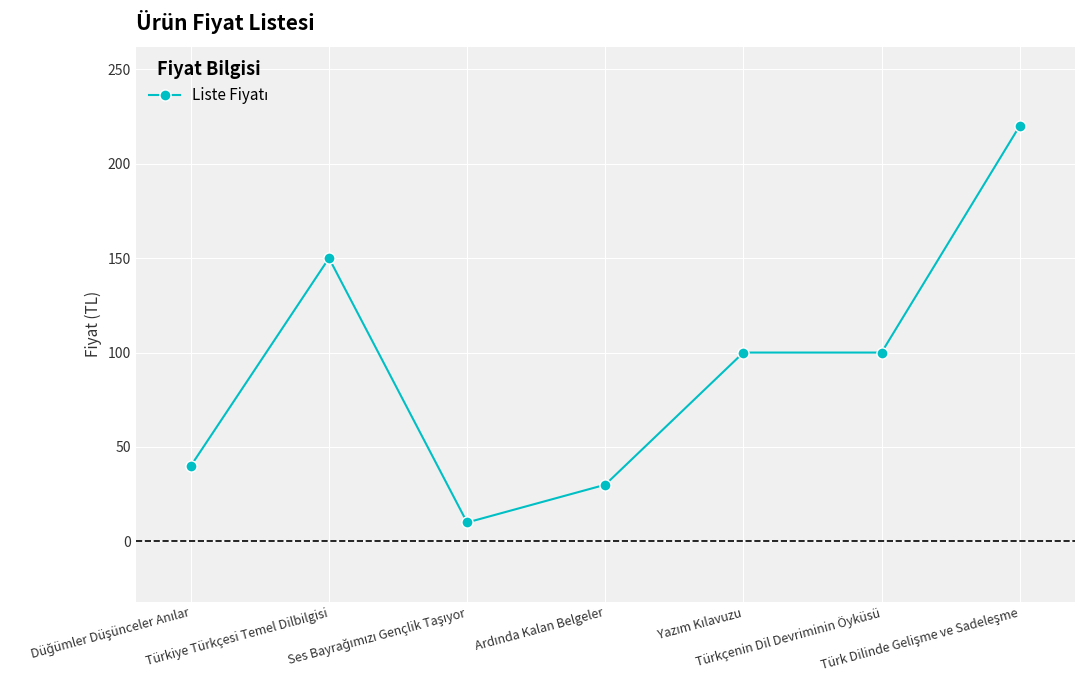

What is the greatest value displayed?

220